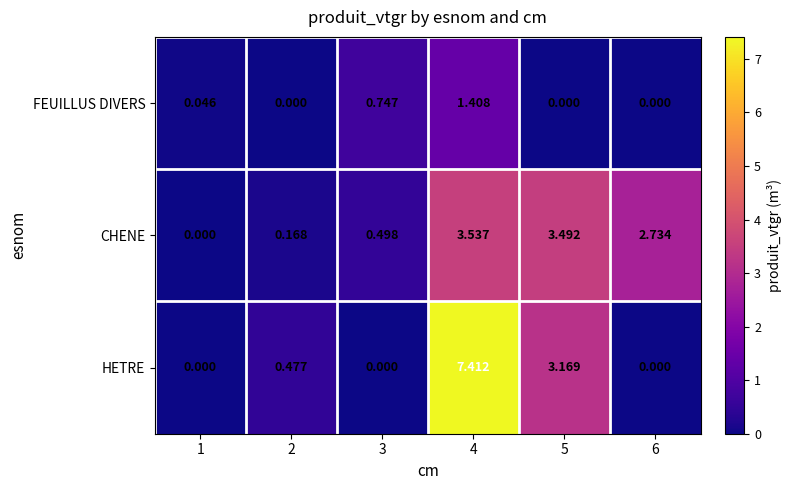

How many series are shown in this chart?

3